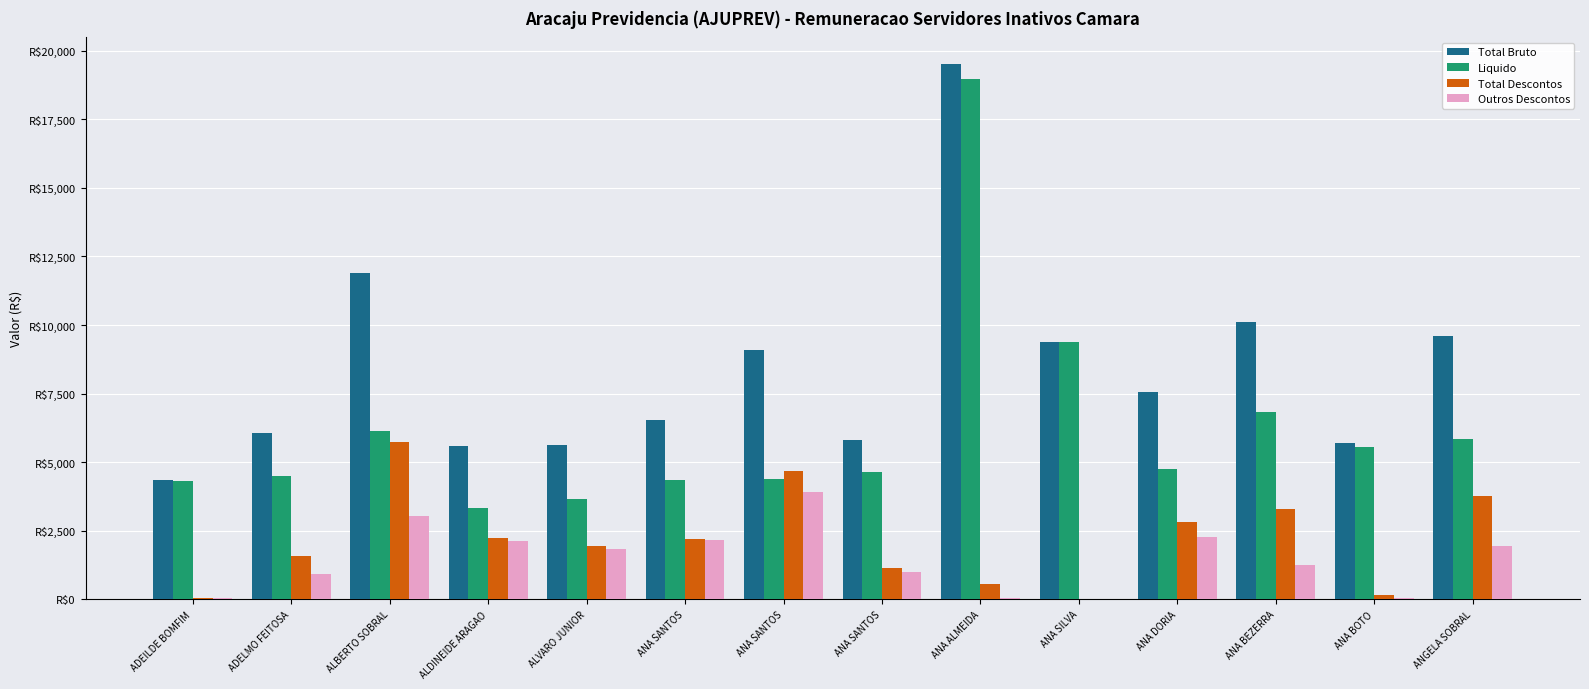

What are all the series names shown in the legend?

Total Bruto, Liquido, Total Descontos, Outros Descontos